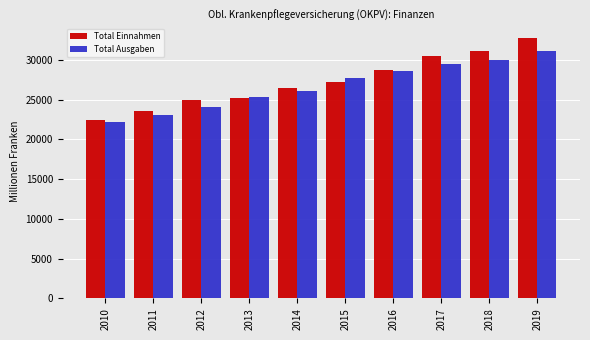

Does the chart contain stacked bars?

No